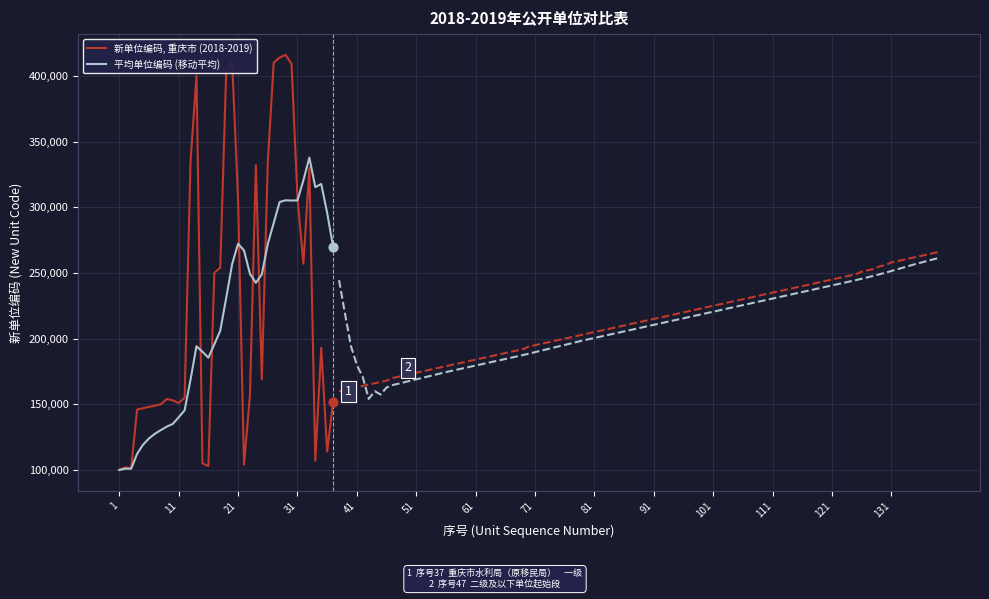

The value of 新单位编码, 重庆市 (2018-2019) at 21 is 306001.0. True or false?

True